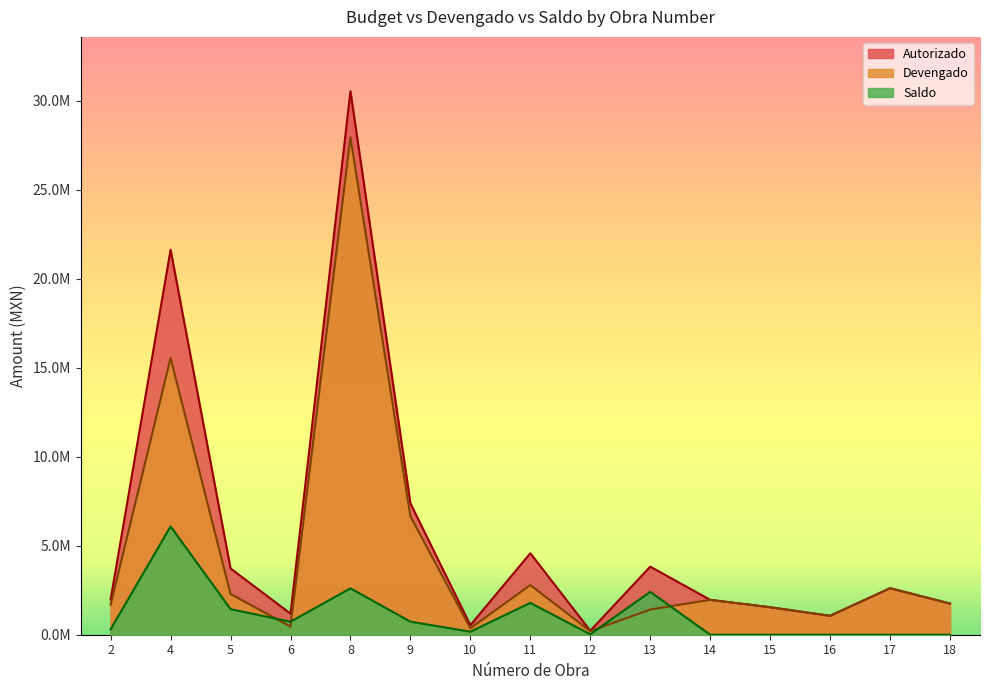

At which category is the sum across all series the highest?

8